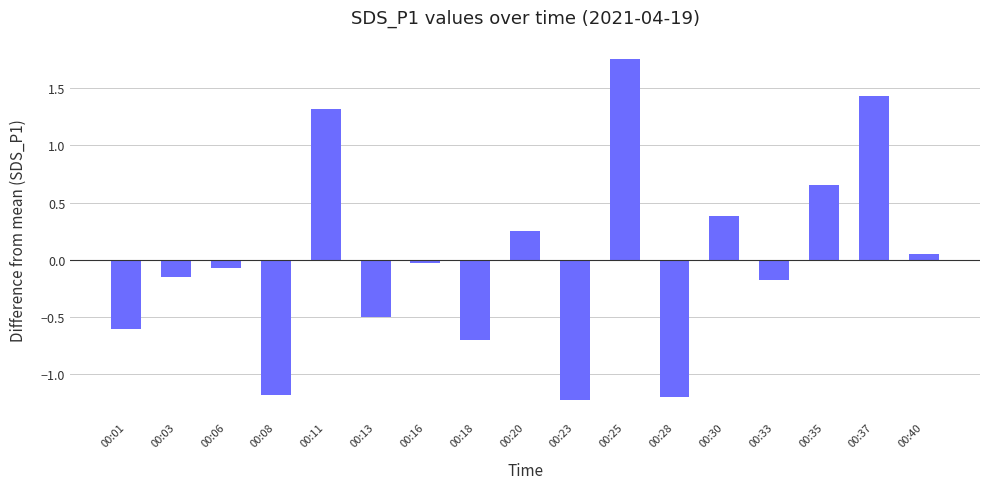

What is the difference between the maximum and minimum values?

3.0